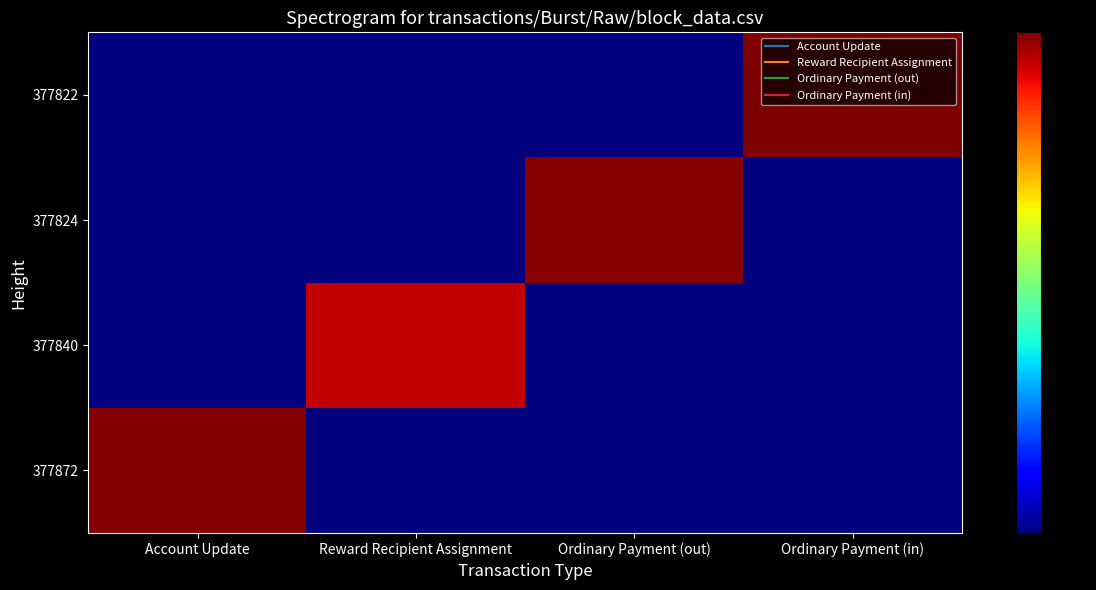

At which category is the sum across all series the highest?

Ordinary Payment (in)